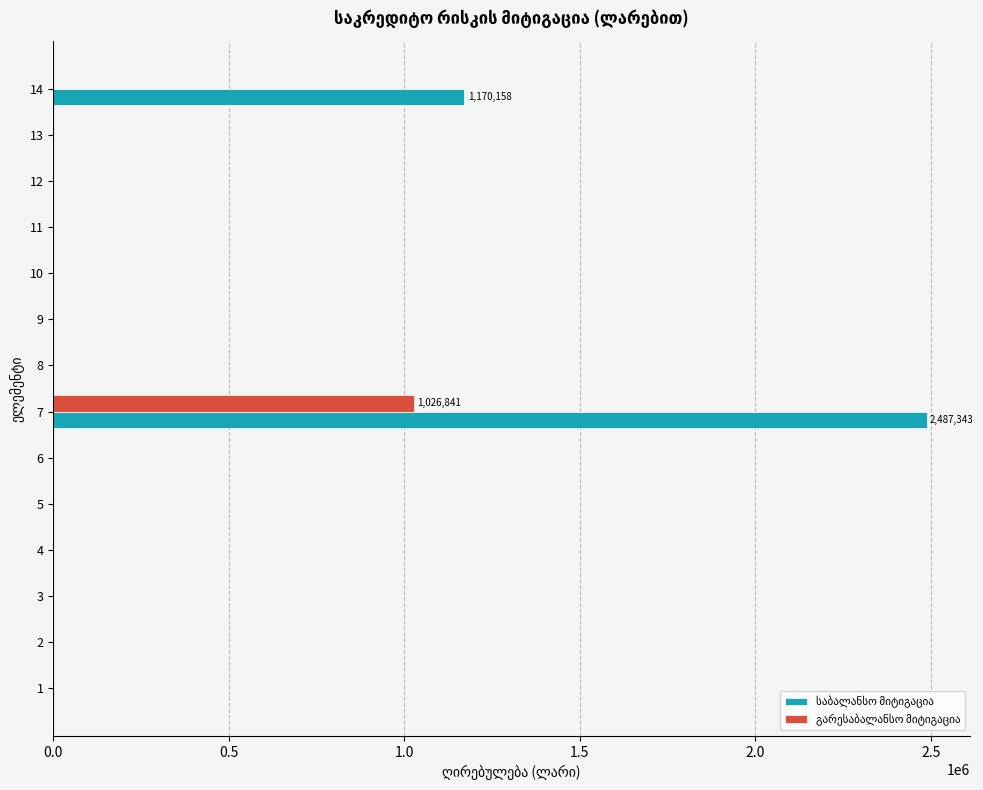

At which category is the sum across all series the highest?

7